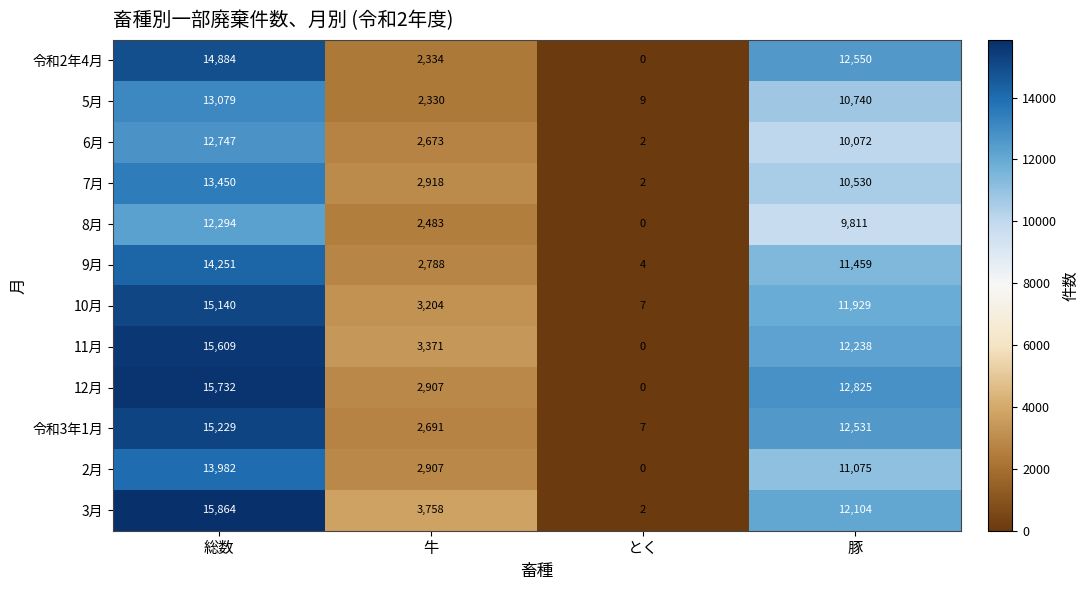

What is the greatest value displayed?

15864